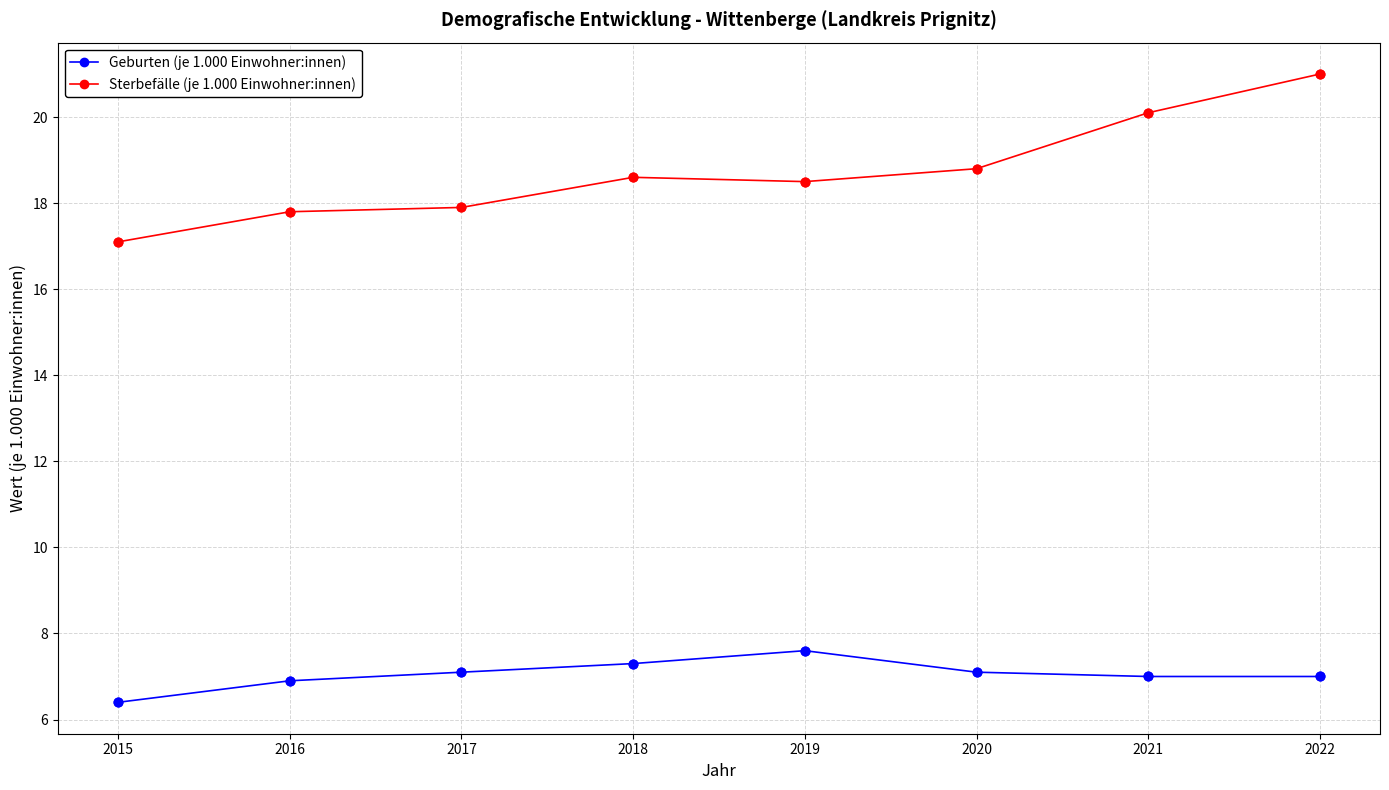

What is the difference between the highest and lowest values at 2016?

10.9